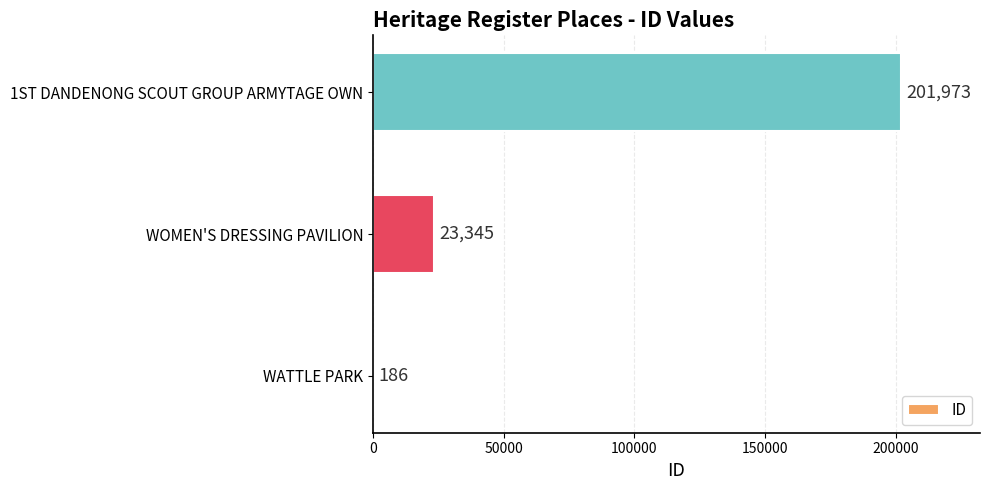

What is the ratio of the value at WOMEN'S DRESSING PAVILION to the value at WATTLE PARK?

125.5